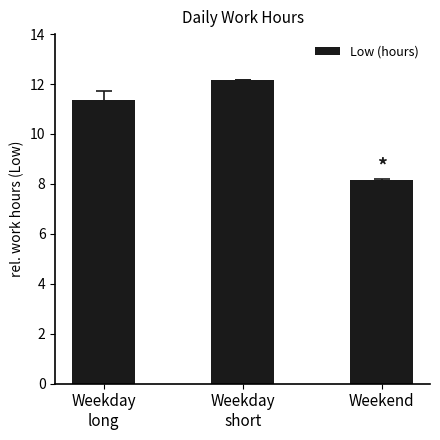

What value does the data have at Weekend?

8.1